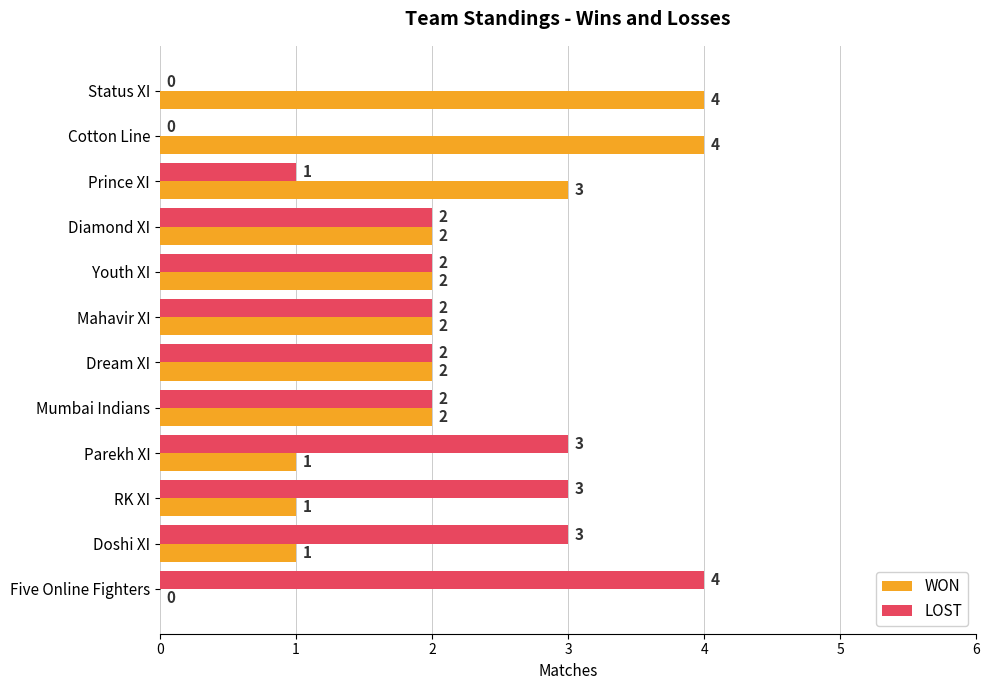

Is it true that LOST equals 3 at Diamond XI?

False